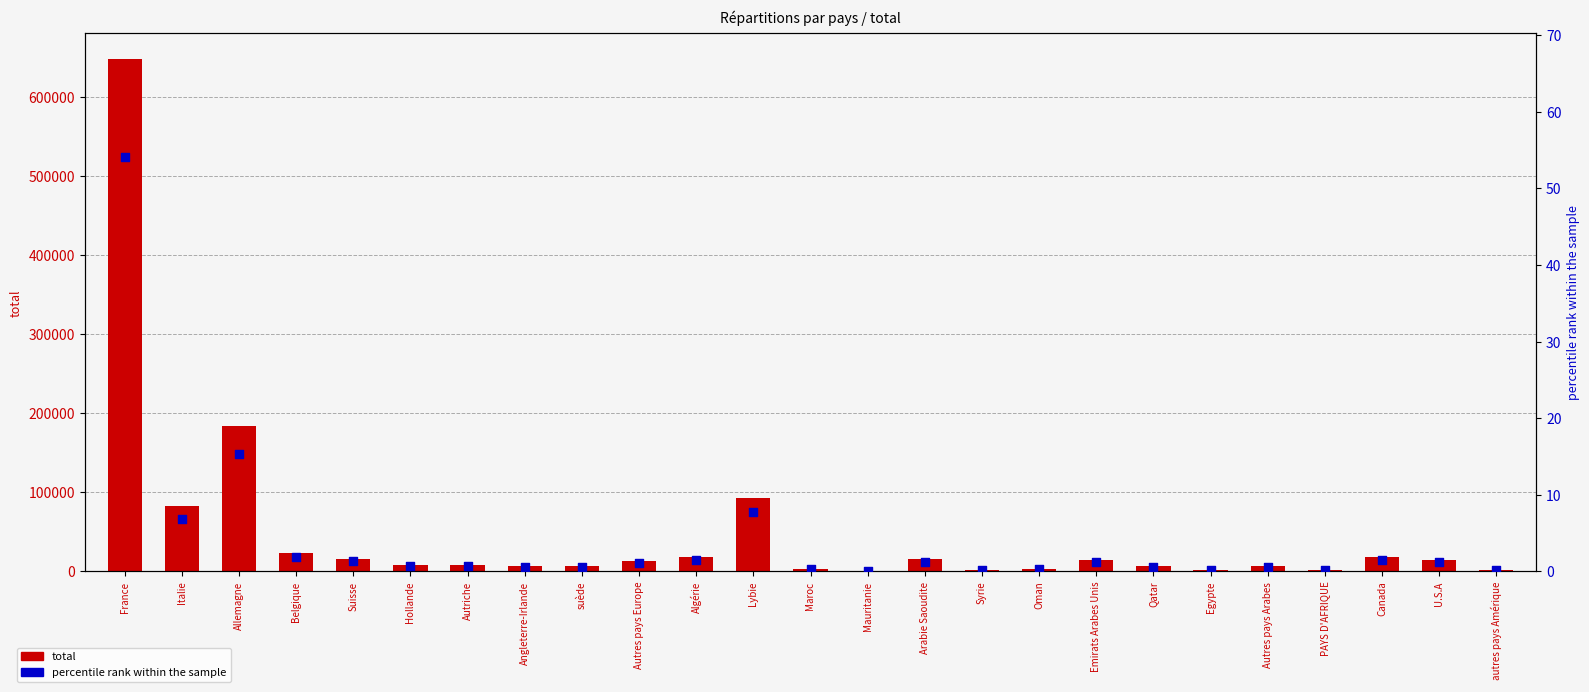

At which category is the sum across all series the highest?

France